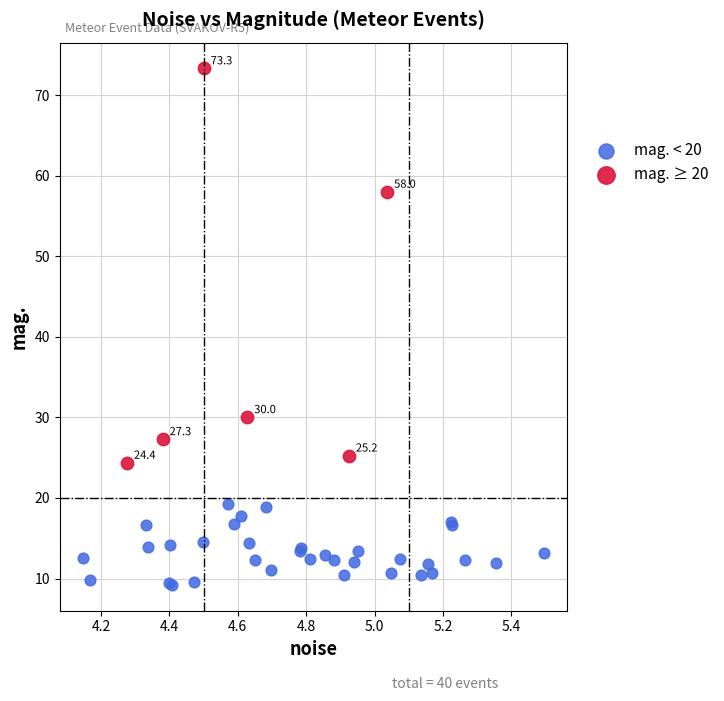

Which series contains the highest Y value?

mag. ≥ 20